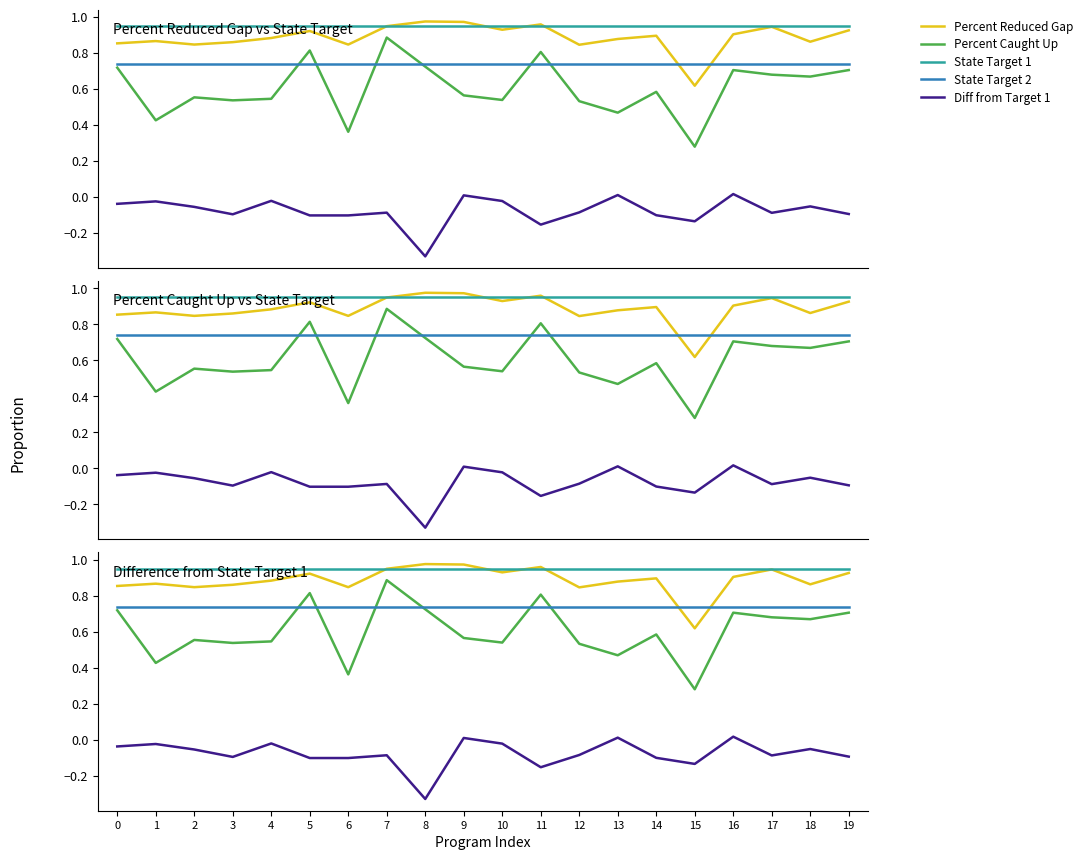

What is the maximum value for State Target 2?

0.7